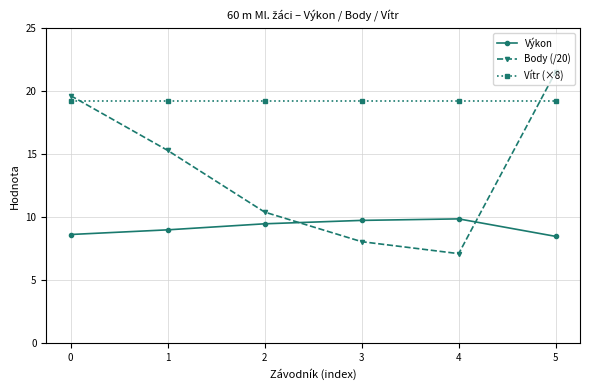

The value of Body (/20) at 5 is 21.6. True or false?

True